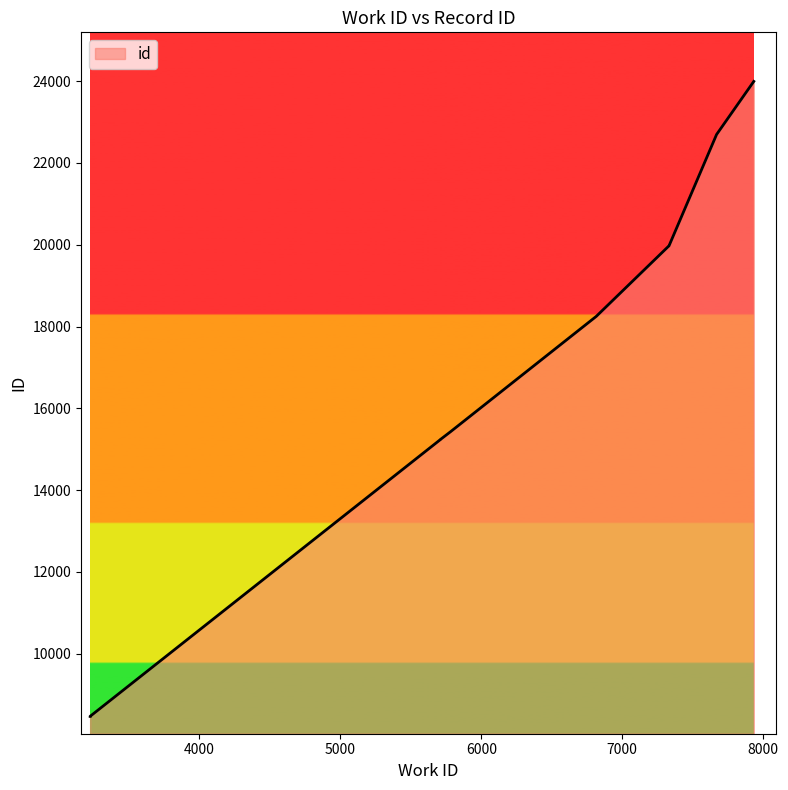

What is the value of the 3rd point from the left?

15233